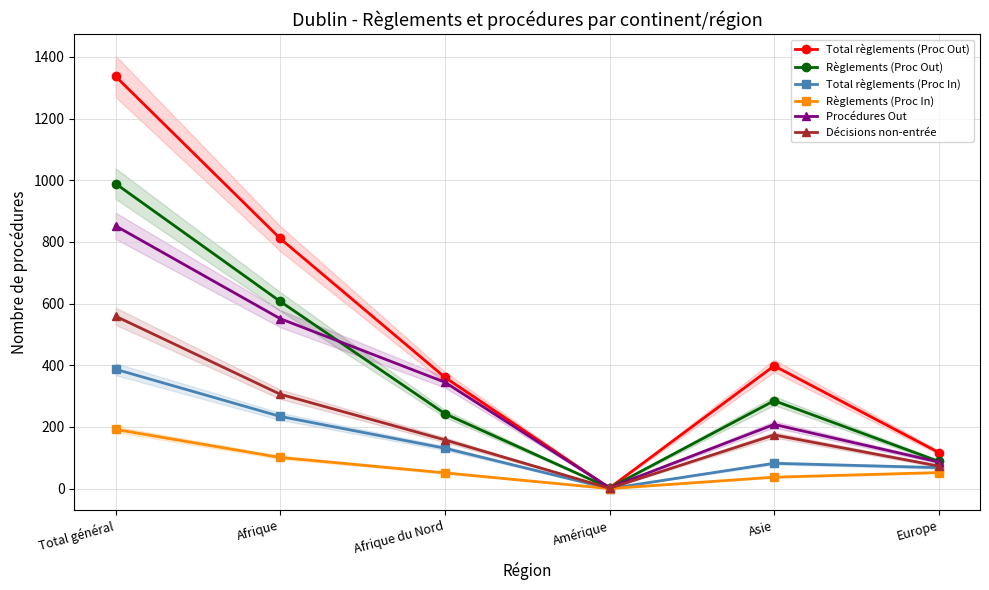

How many lines are shown in the chart?

6